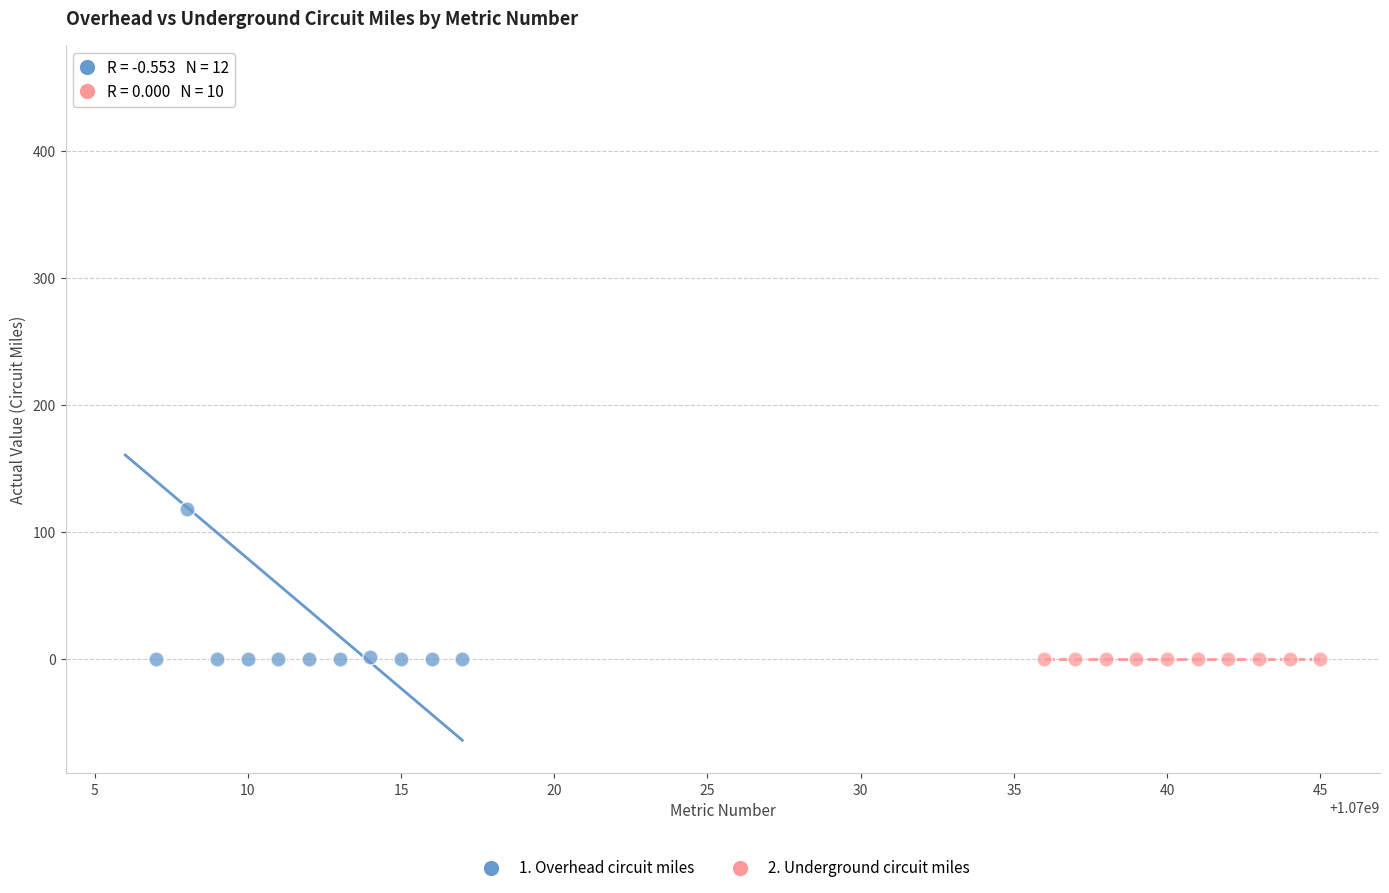

Which series contains the highest Y value?

1. Overhead circuit miles